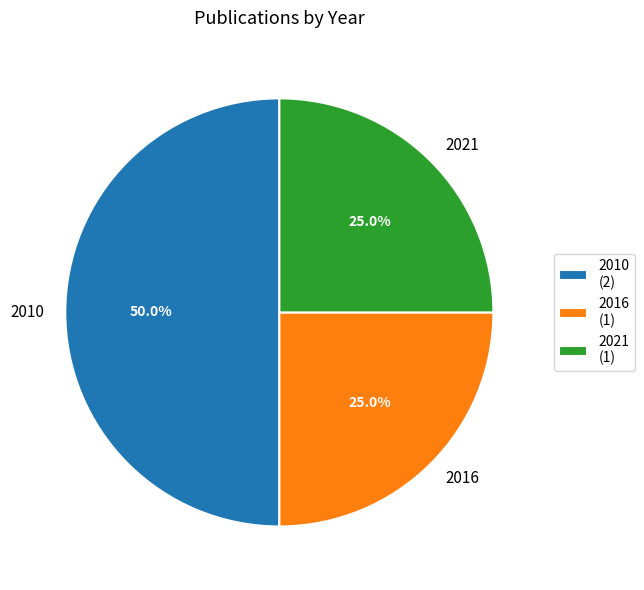

To the nearest percent, what is the average slice percentage?

33%